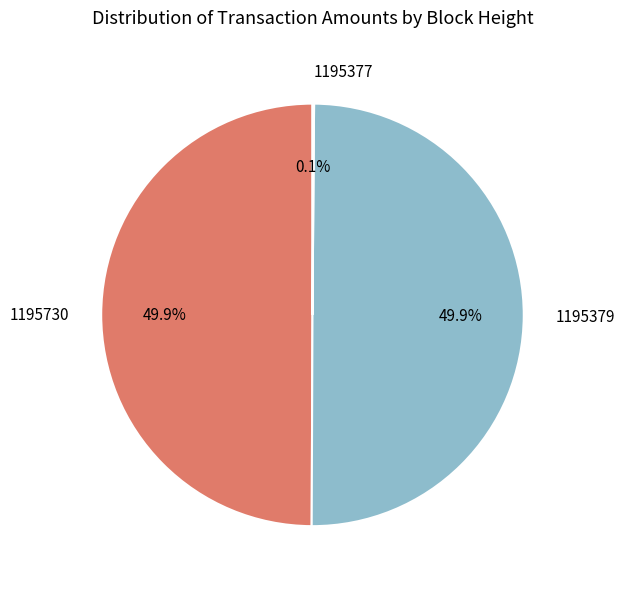

How much of the chart is everything except 1195379?

50.1%